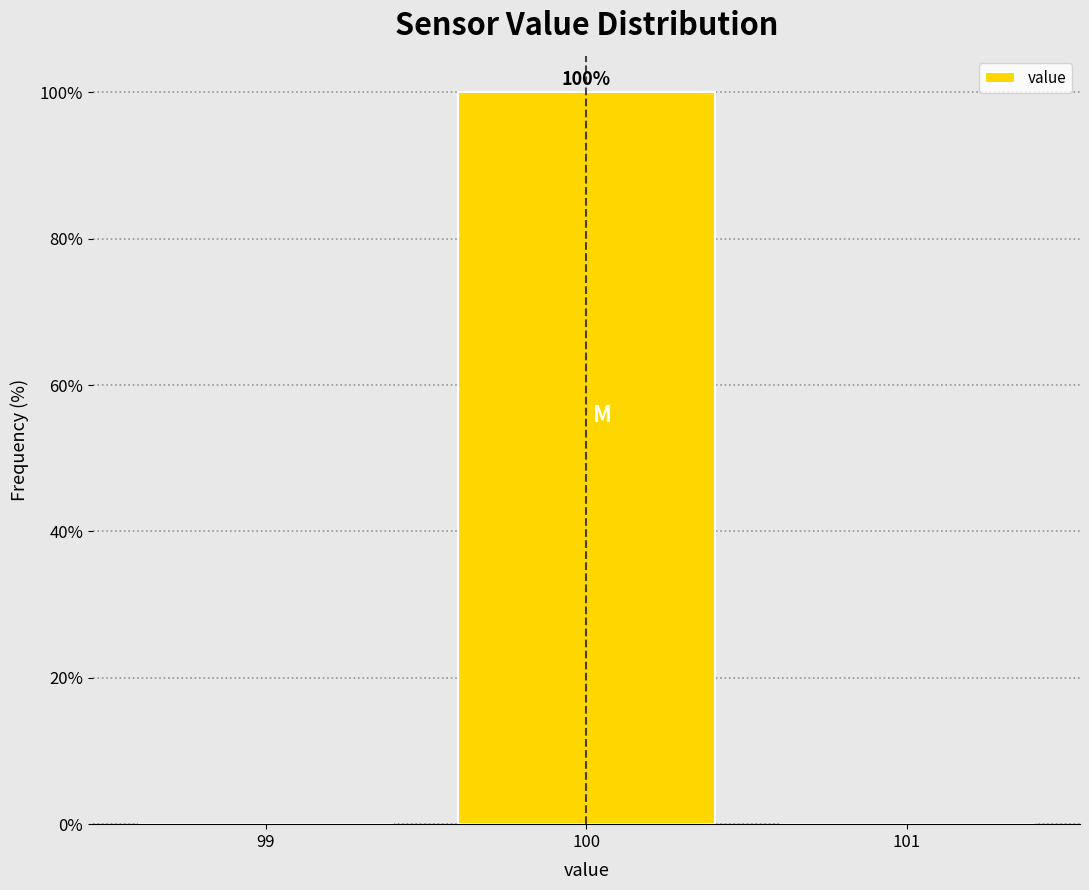

Which range on the x-axis has the tallest bar?

99.5 to 100.5